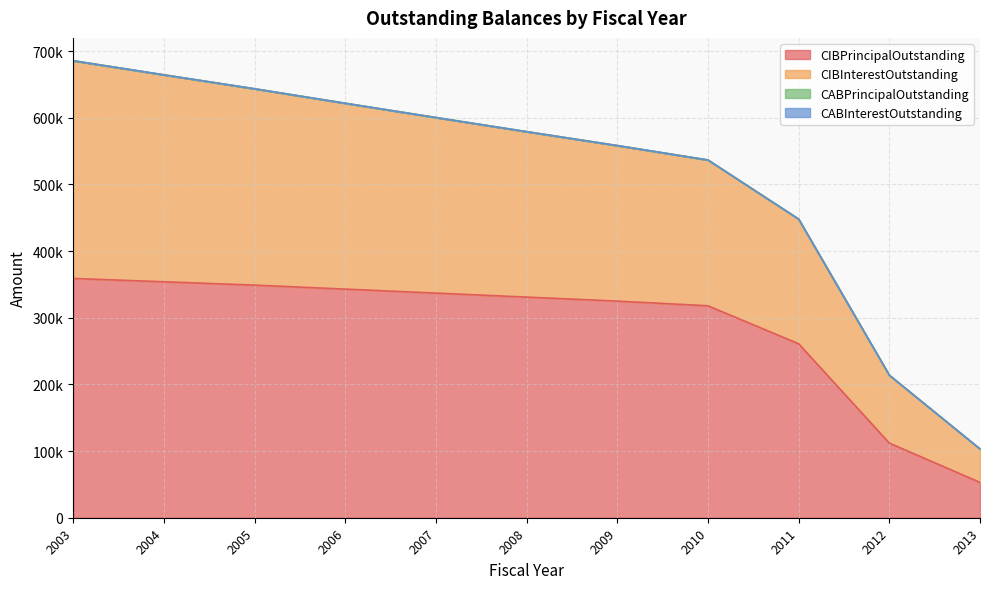

The value of CIBPrincipalOutstanding at 2013 is 53000. True or false?

True